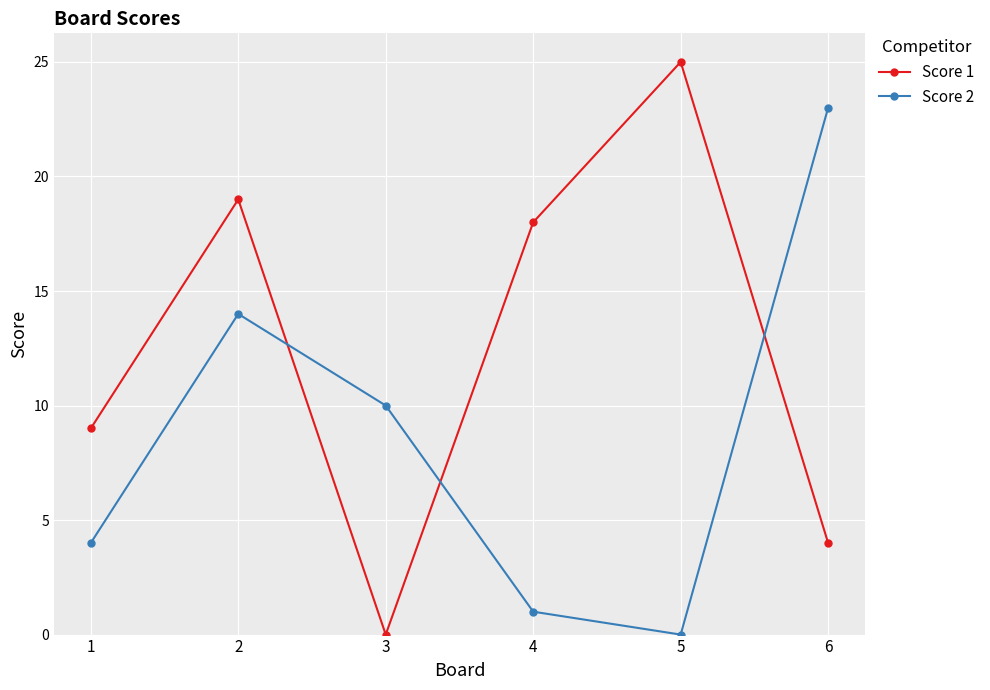

Rank the series by their average value, from highest to lowest.

Score 1, Score 2